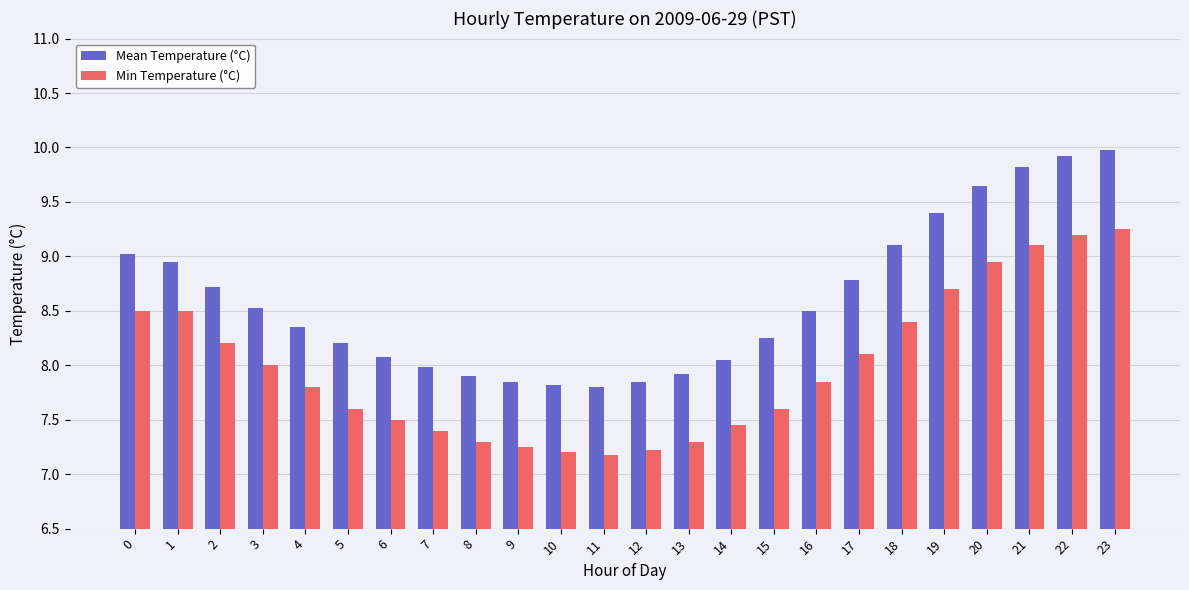

At how many categories does at least one series exceed 9?

7